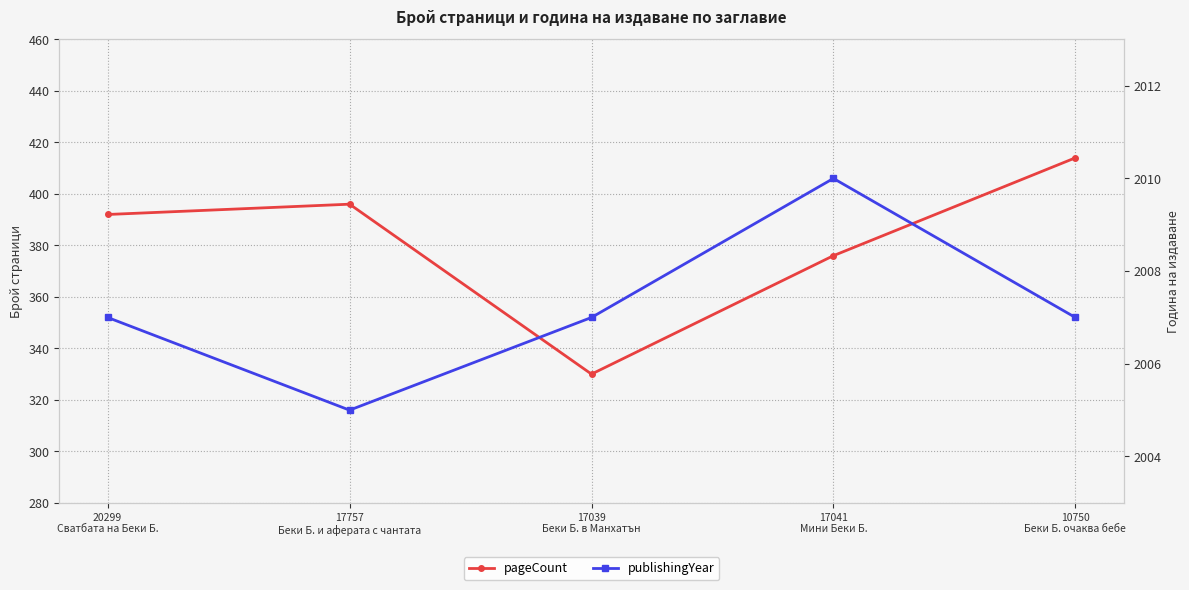

Rank the categories by publishingYear value from highest to lowest.

17041
Мини Беки Б., 20299
Сватбата на Беки Б., 17039
Беки Б. в Манхатън, 10750
Беки Б. очаква бебе, 17757
Беки Б. и аферата с чантата